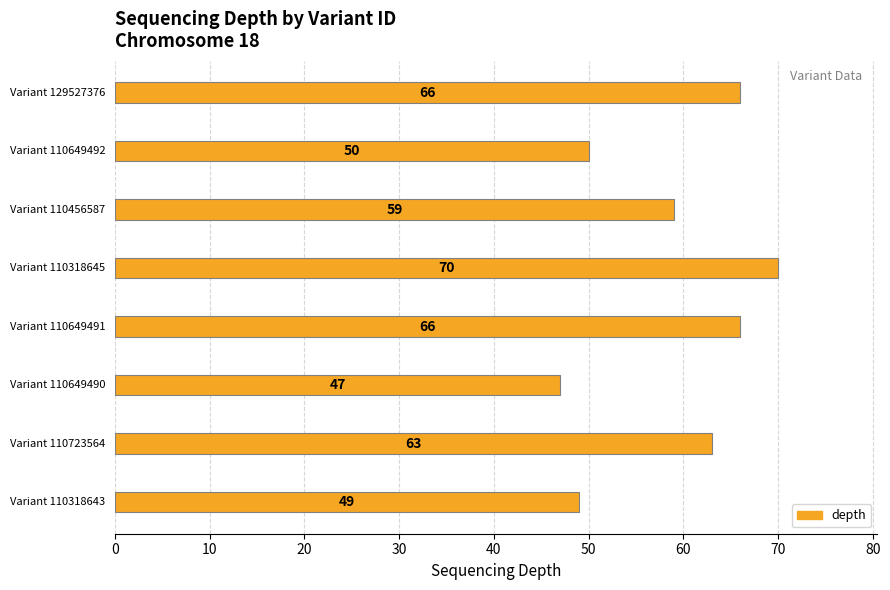

What is the smallest value displayed?

47